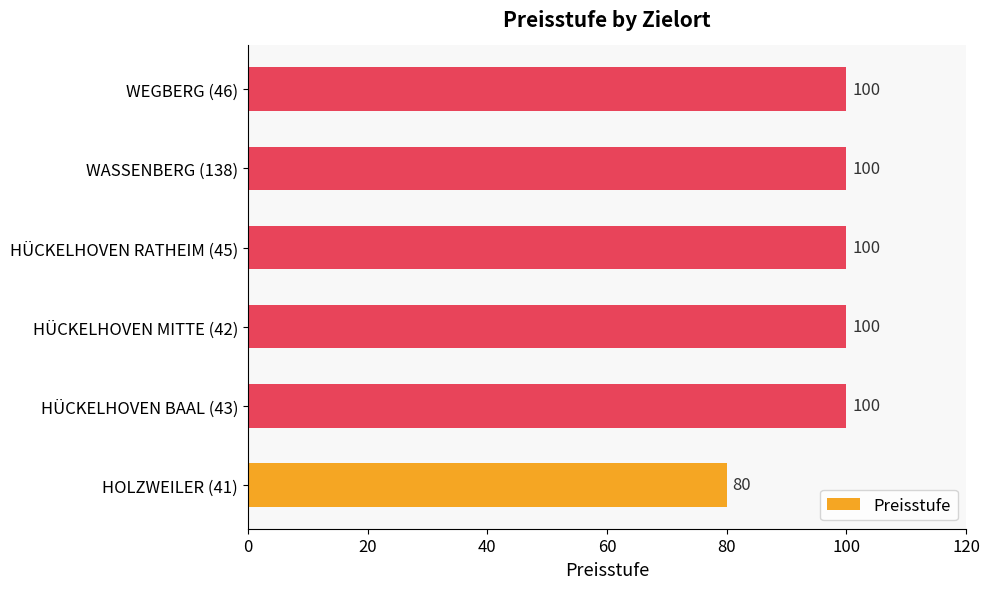

The value at HOLZWEILER (41) is 138. True or false?

False